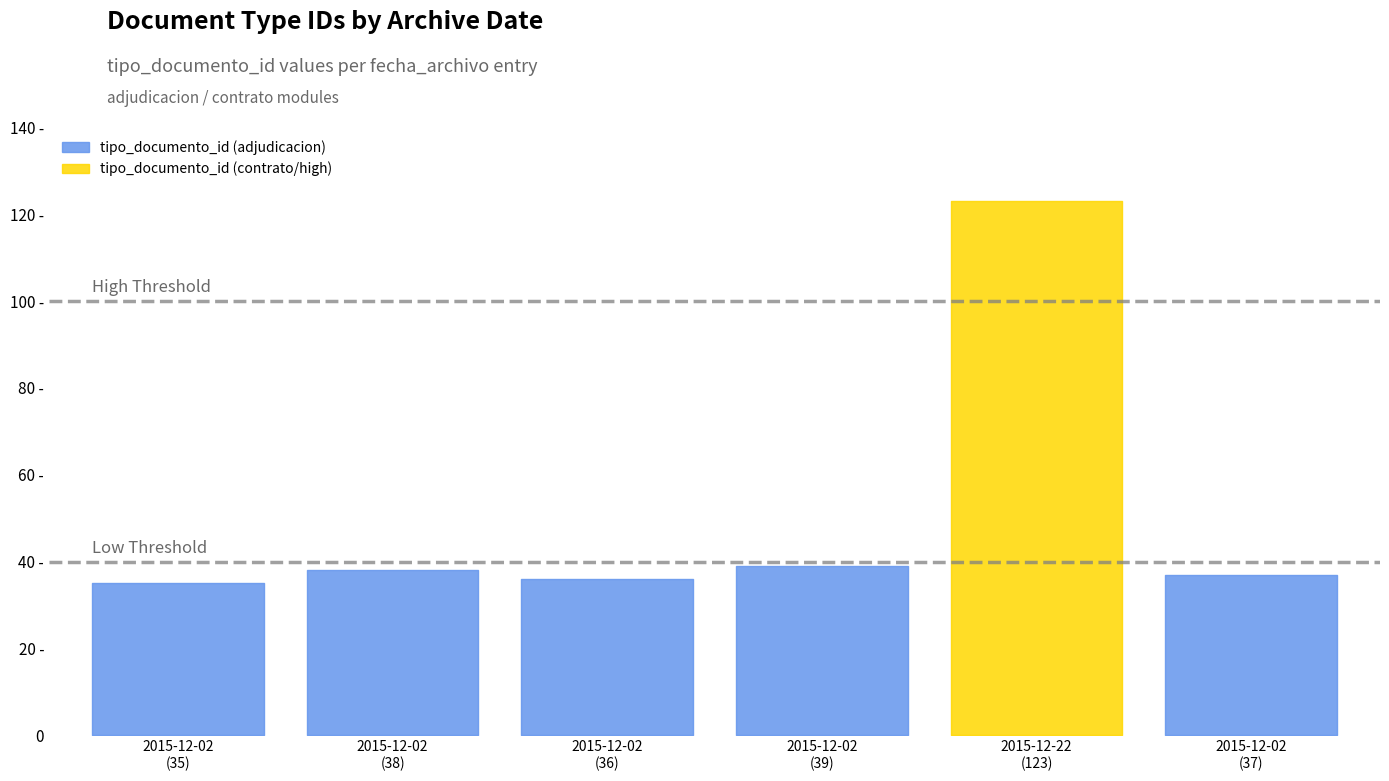

Between 2015-12-02 11:45:10 and 2015-12-02 11:45:10, which is larger?

2015-12-02 11:45:10